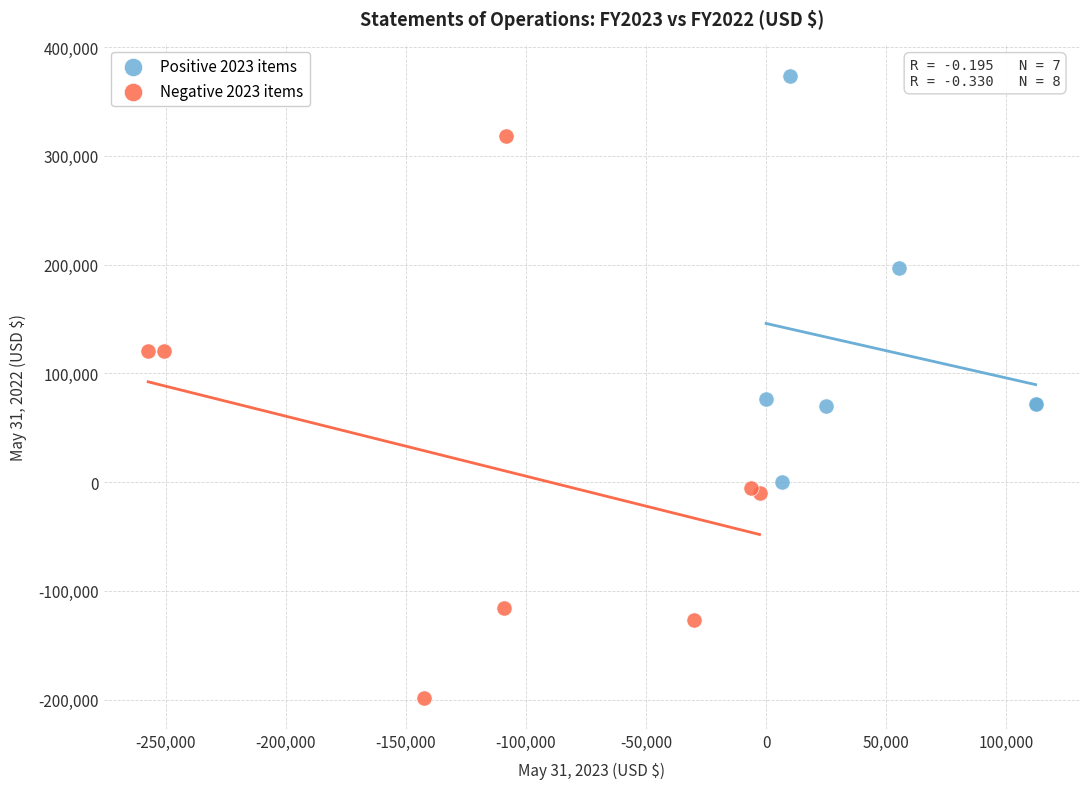

Which series has the largest Y range (max minus min)?

Negative 2023 items